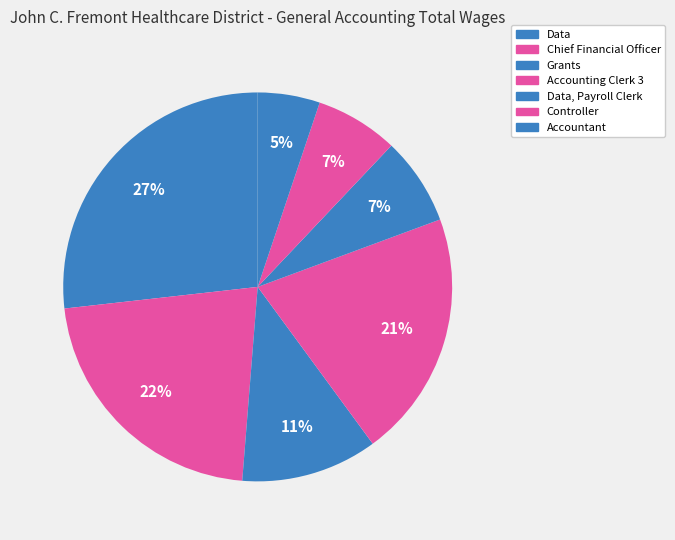

To the nearest percent, what portion does Chief Financial Officer represent?

22%